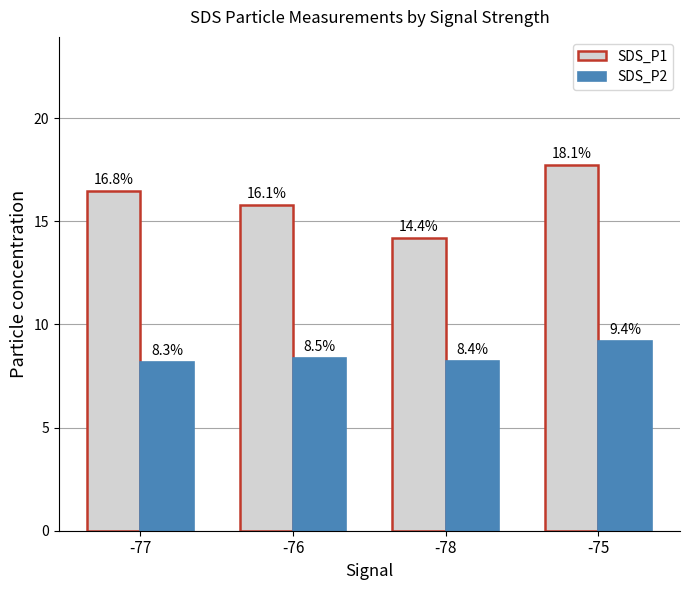

What are all the series names shown in the legend?

SDS_P1, SDS_P2